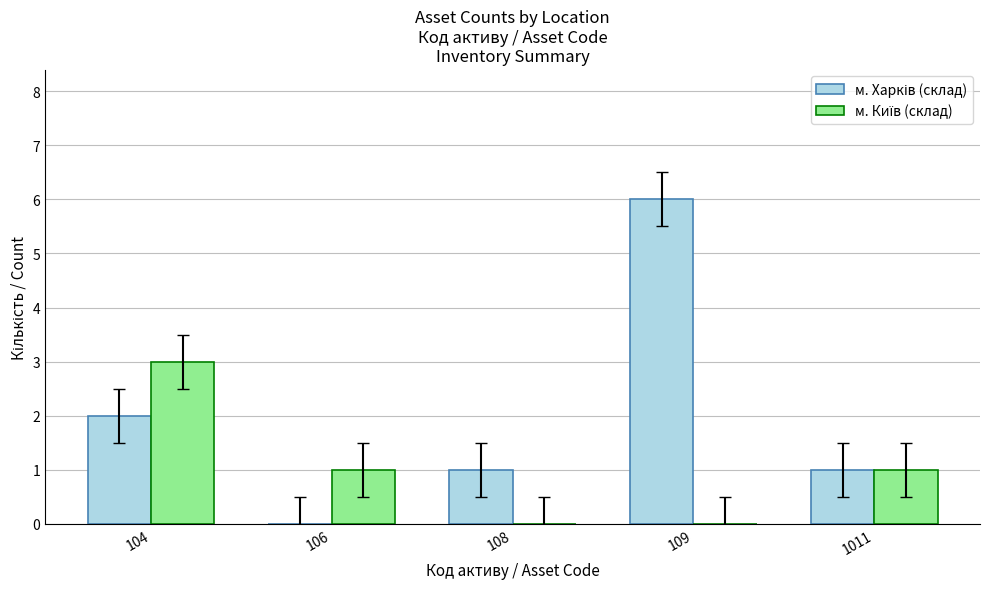

What is the maximum value shown in the chart?

6